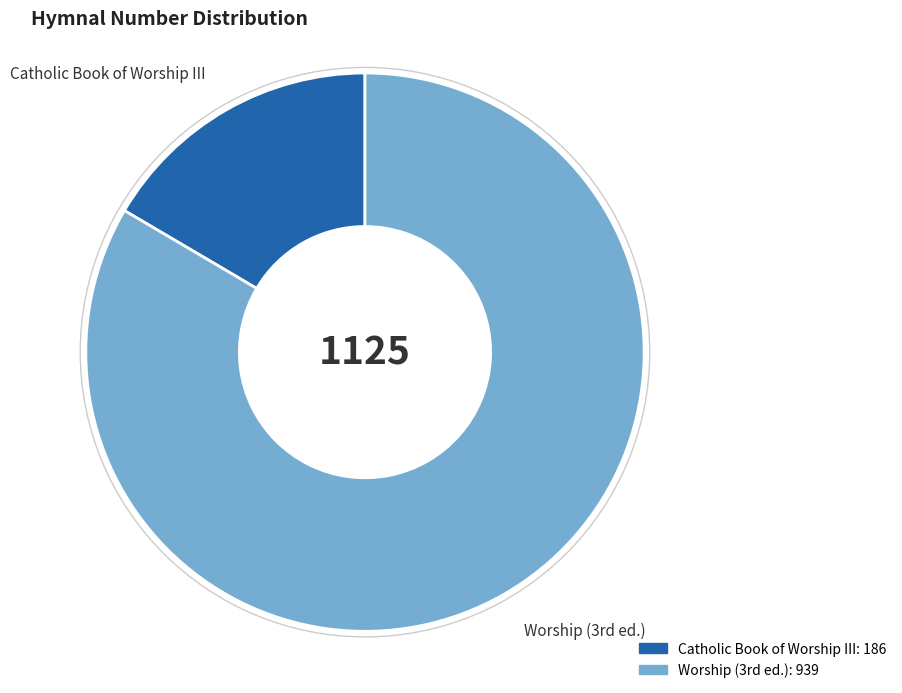

Which slice is the largest?

Worship (3rd ed.)